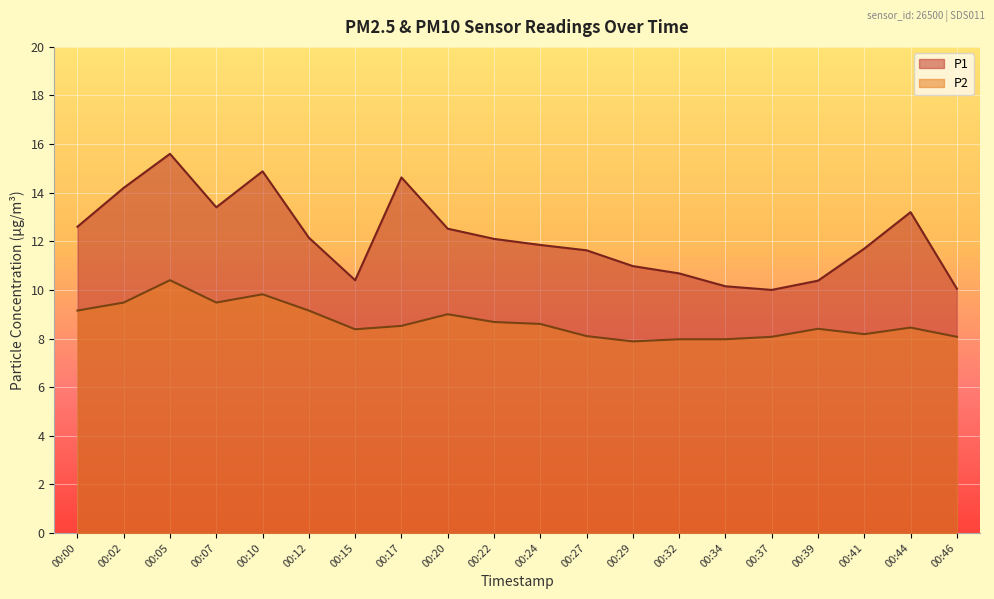

Reading right to left, transcribe all the data shown in this chart.

P1: 00:46=10.1	00:44=13.2	00:41=11.7	00:39=10.4	00:37=10.0	00:34=10.2	00:32=10.7	00:29=11.0	00:27=11.6	00:24=11.8	00:22=12.1	00:20=12.5	00:17=14.6	00:15=10.4	00:12=12.2	00:10=14.9	00:07=13.4	00:05=15.6	00:02=14.2	00:00=12.6
P2: 00:46=8.1	00:44=8.4	00:41=8.2	00:39=8.4	00:37=8.1	00:34=8.0	00:32=8.0	00:29=7.9	00:27=8.1	00:24=8.6	00:22=8.7	00:20=9.0	00:17=8.5	00:15=8.4	00:12=9.2	00:10=9.8	00:07=9.5	00:05=10.4	00:02=9.5	00:00=9.2